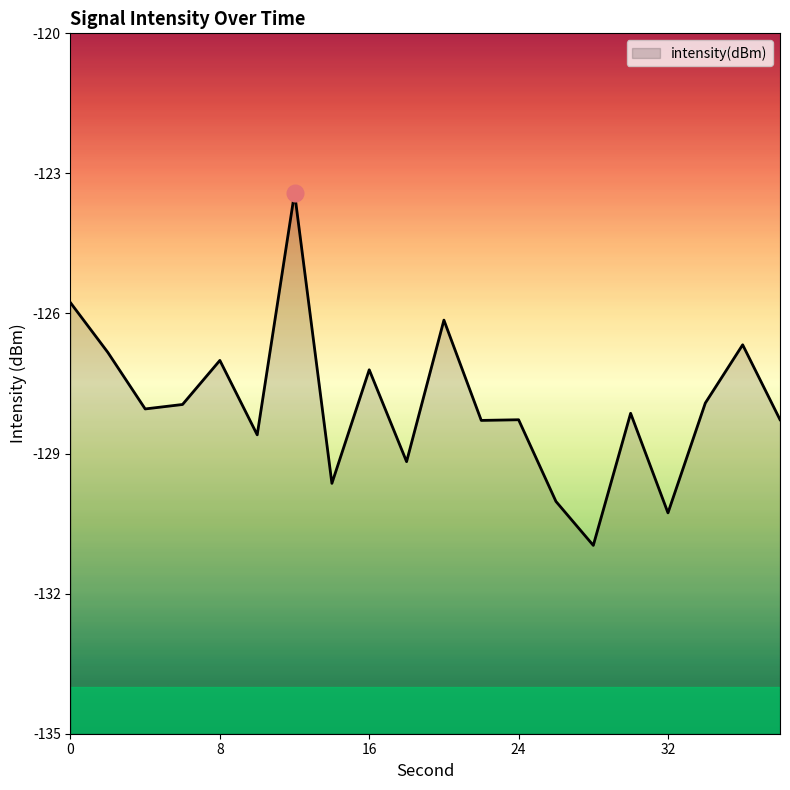

How many data points are less than -128?

11